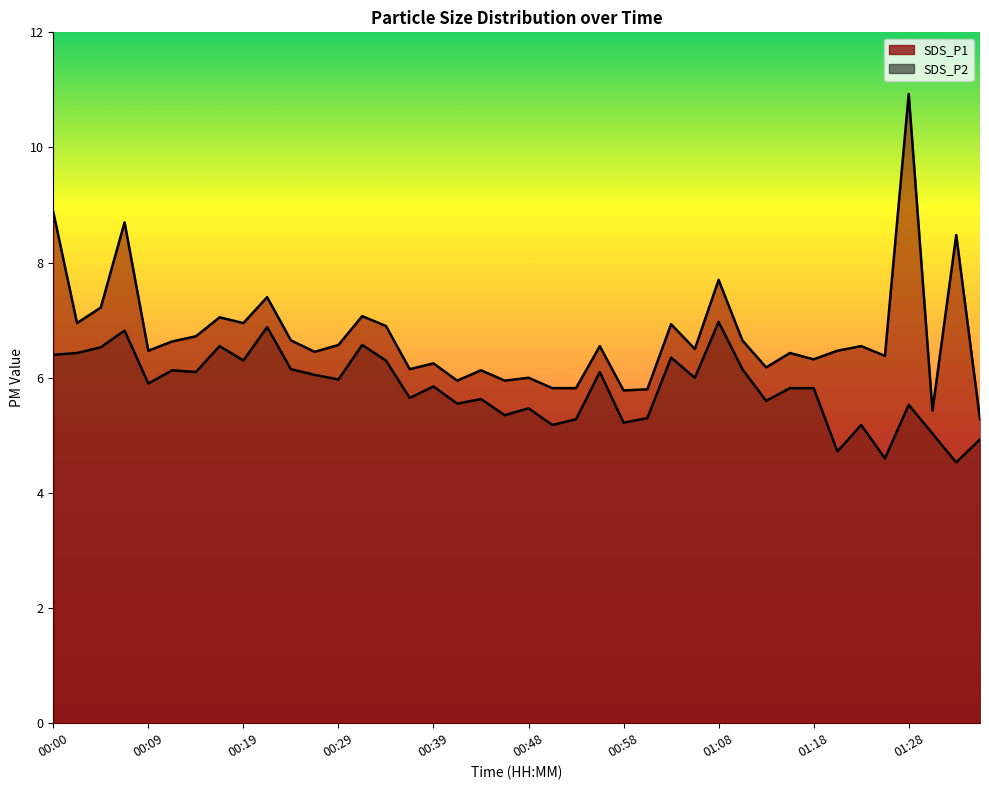

What is the maximum value shown in the chart?

10.9